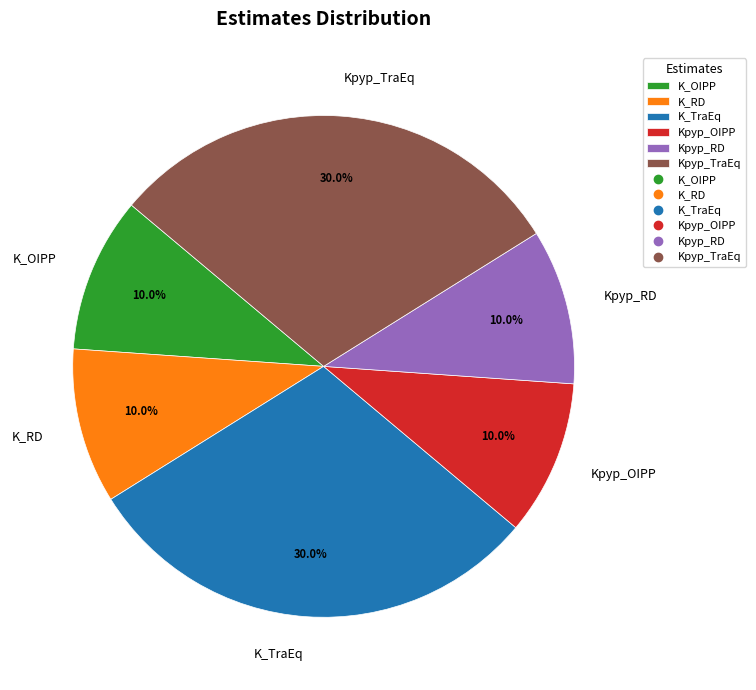

What is the total percentage of Kpyp_TraEq and Kpyp_OIPP?

40.0%